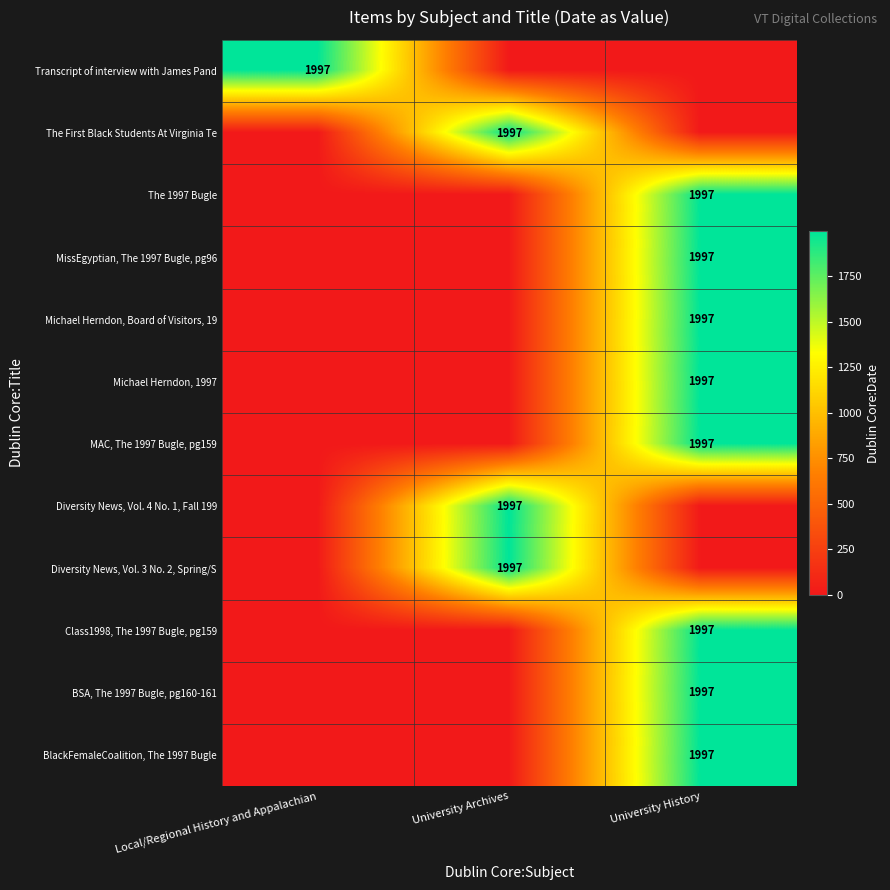

Is it true that Transcript of interview with James Pand equals 1023 at Local/Regional History and Appalachian?

False